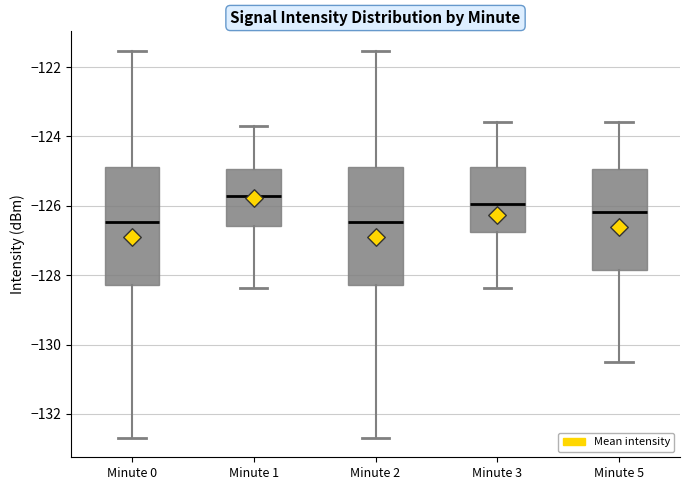

Reading left to right, transcribe this box plot: for each box, give where its median line is, the range the box spans, and where its two whiskers end, as read against the y-axis. The values are not printed on the chart, so give them approximately, as read against the axis.

Minute 0: median -126.4, box -128.2 to -124.8, whiskers -132.6 to -121.6
Minute 1: median -125.8, box -126.6 to -125.0, whiskers -128.4 to -123.6
Minute 2: median -126.4, box -128.2 to -124.8, whiskers -132.6 to -121.6
Minute 3: median -126.0, box -126.8 to -124.8, whiskers -128.4 to -123.6
Minute 5: median -126.2, box -127.8 to -125.0, whiskers -130.4 to -123.6